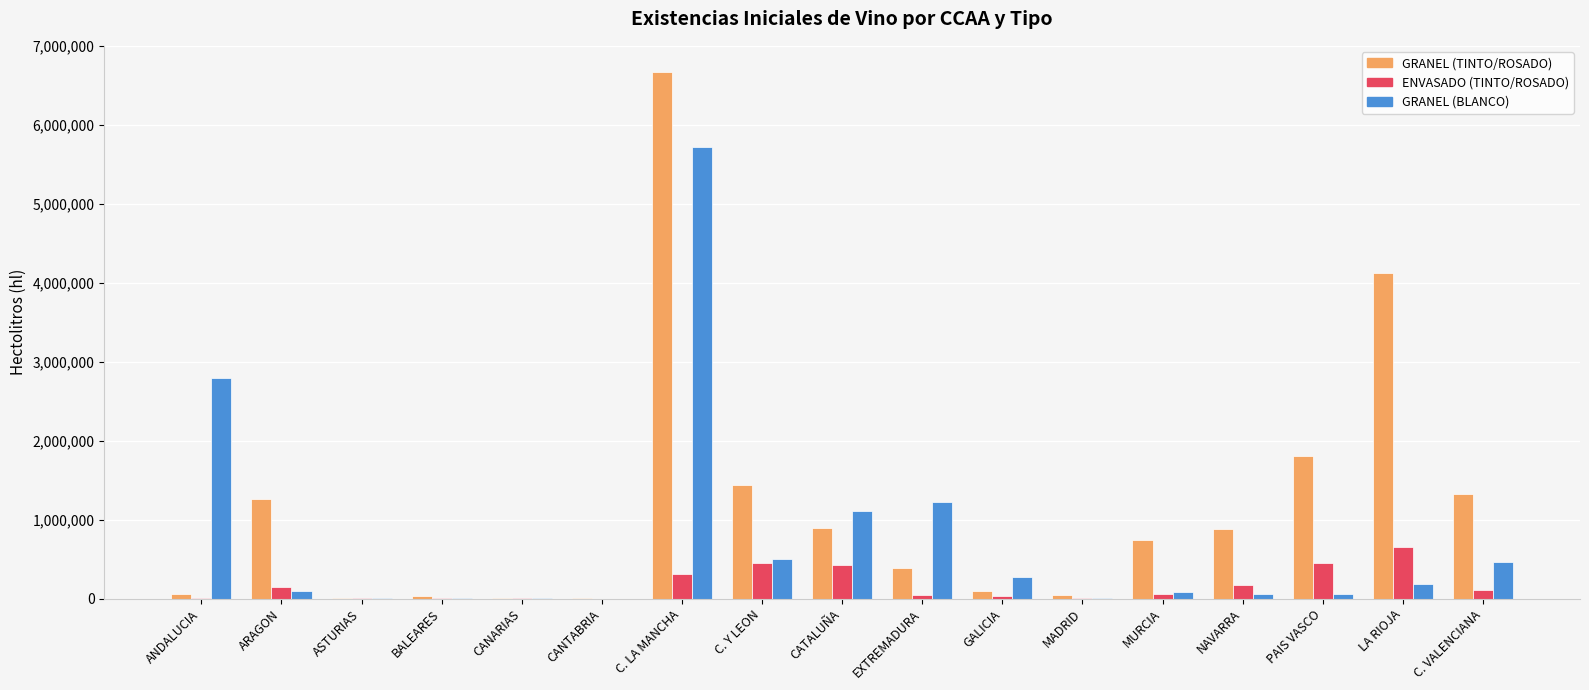

What is the total value across all series at ARAGON?

1513658